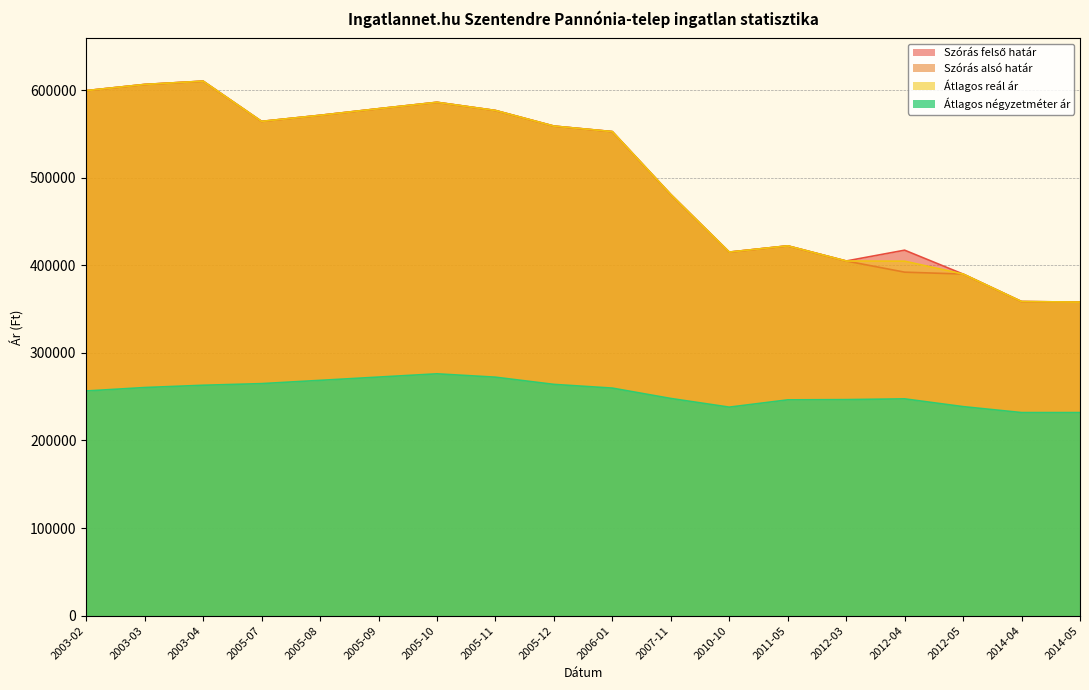

Between 2005-09 and 2003-04, which is larger?

2003-04